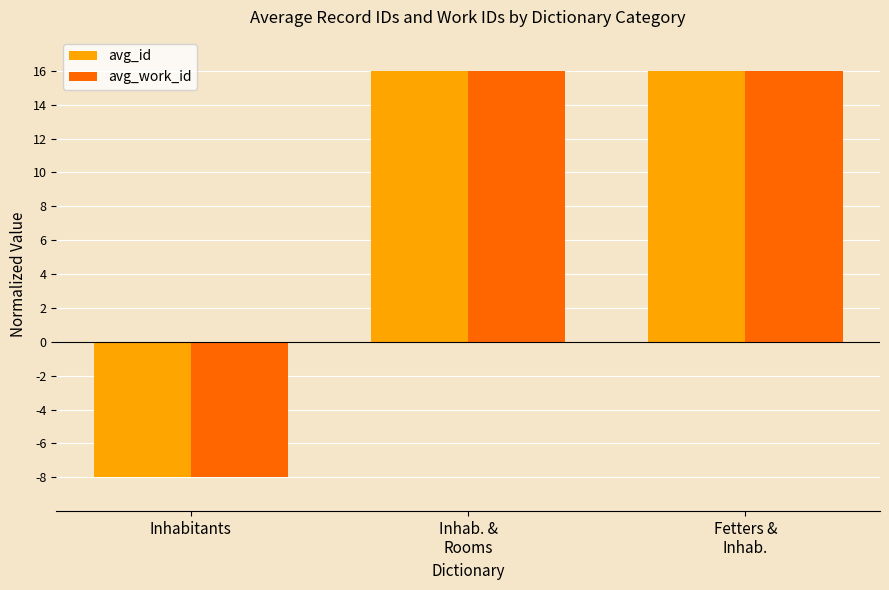

How many series are shown in this chart?

2